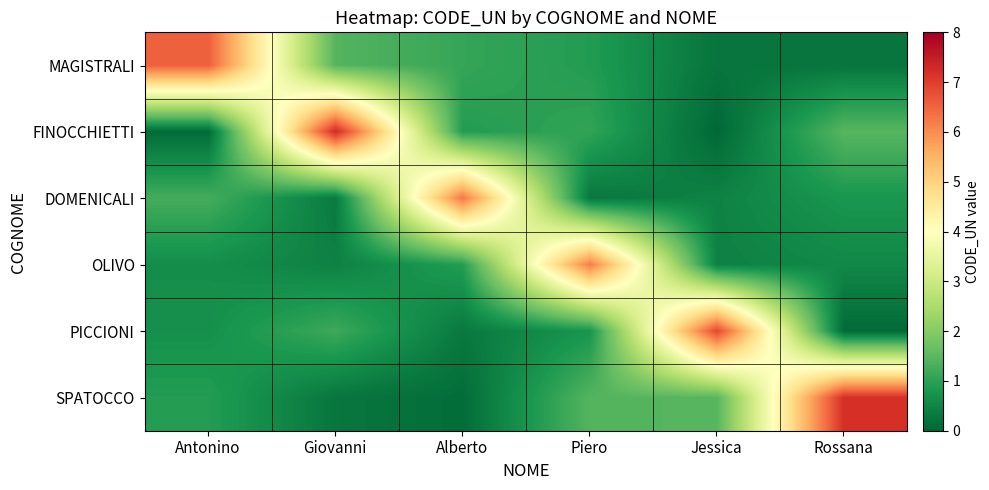

Reading right to left, what are all the values shown in this chart?

MAGISTRALI: Rossana=0.2	Jessica=0.2	Piero=0.9	Alberto=1.1	Giovanni=1.4	Antonino=6.6
FINOCCHIETTI: Rossana=1.5	Jessica=0.0	Piero=1.1	Alberto=0.9	Giovanni=7.3	Antonino=0.1
DOMENICALI: Rossana=0.8	Jessica=0.5	Piero=0.3	Alberto=6.3	Giovanni=0.3	Antonino=1.2
OLIVO: Rossana=0.5	Jessica=0.4	Piero=6.2	Alberto=0.9	Giovanni=0.4	Antonino=0.6
PICCIONI: Rossana=0.1	Jessica=6.9	Piero=0.8	Alberto=0.3	Giovanni=1.2	Antonino=0.7
SPATOCCO: Rossana=7.2	Jessica=1.4	Piero=1.4	Alberto=0.1	Giovanni=0.3	Antonino=0.9